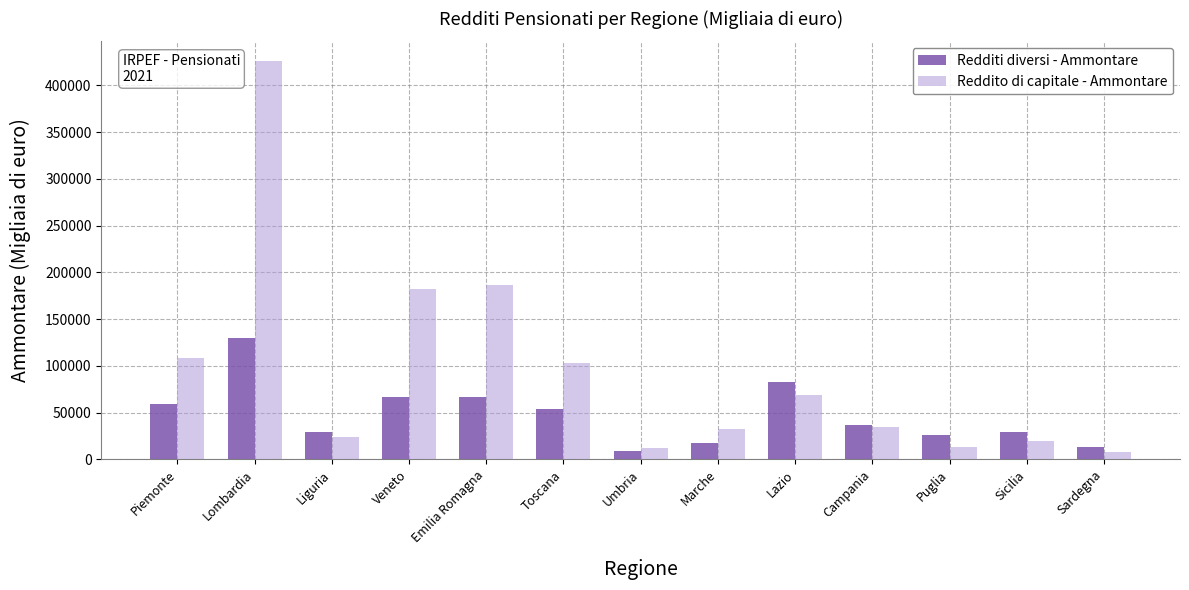

What is the label of the 7th bar from the right?

Umbria